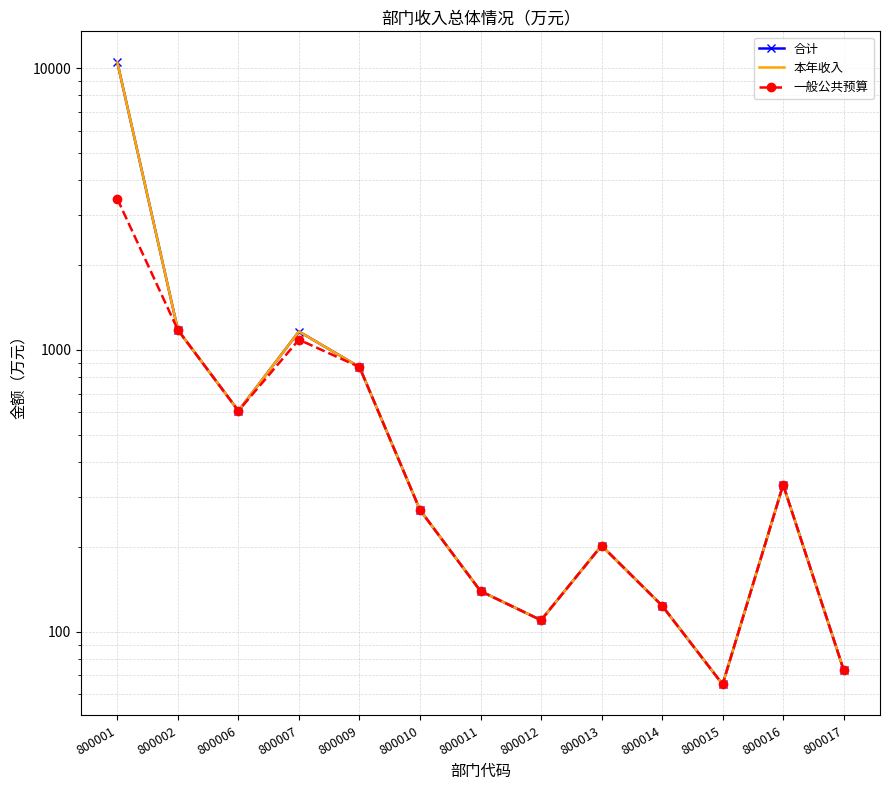

How many values in the 本年收入 series exceed 270?

7